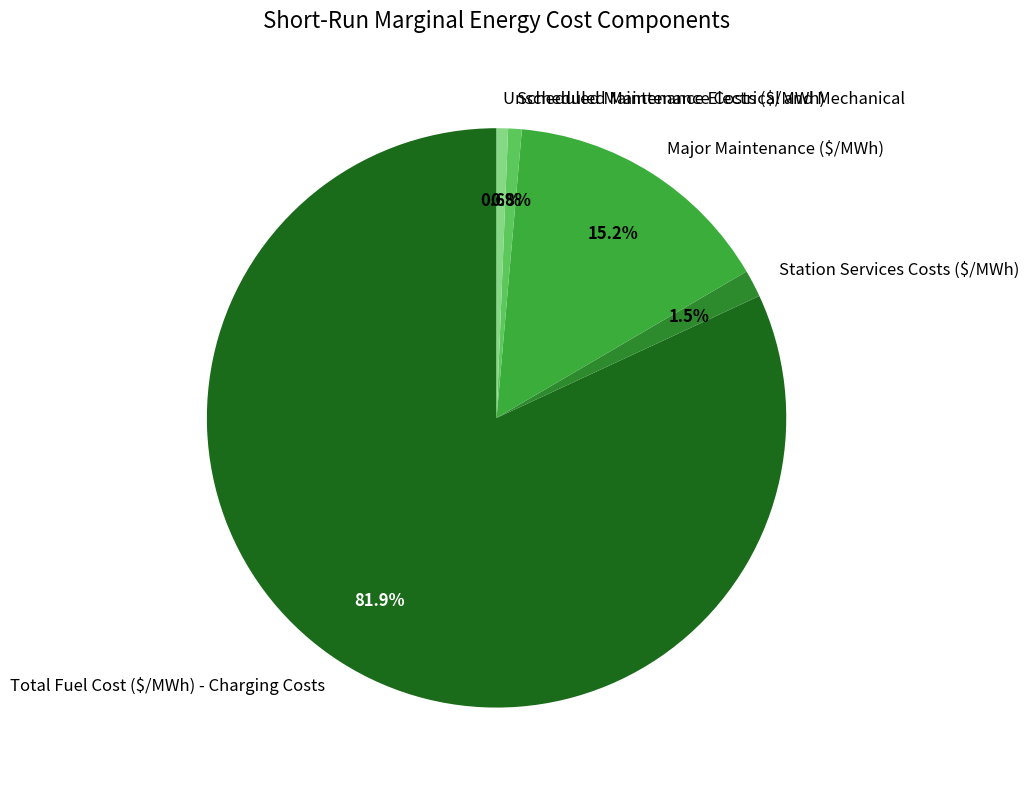

Count the number of slices in the pie.

5